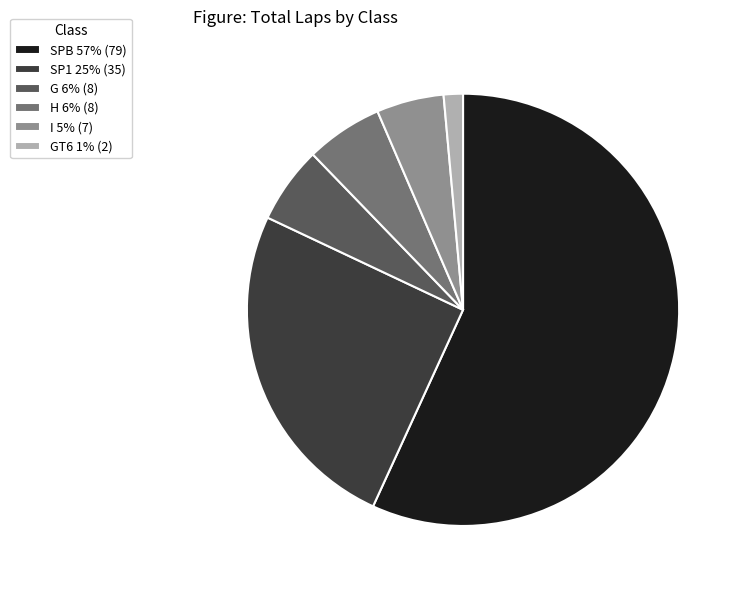

Between SPB 57% (79) and I 5% (7), which is larger?

SPB 57% (79)